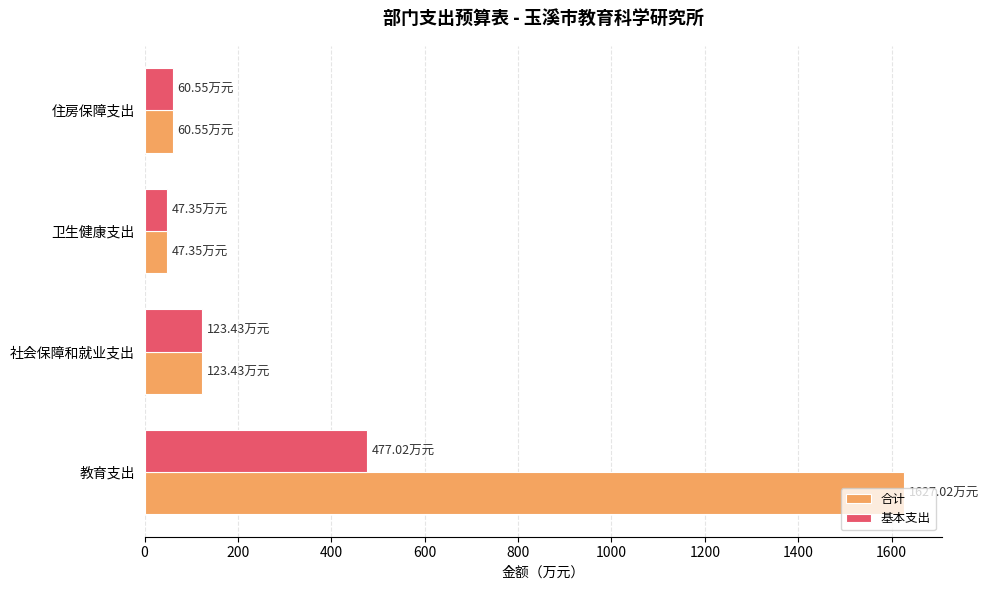

Which series has the largest range (max minus min)?

合计